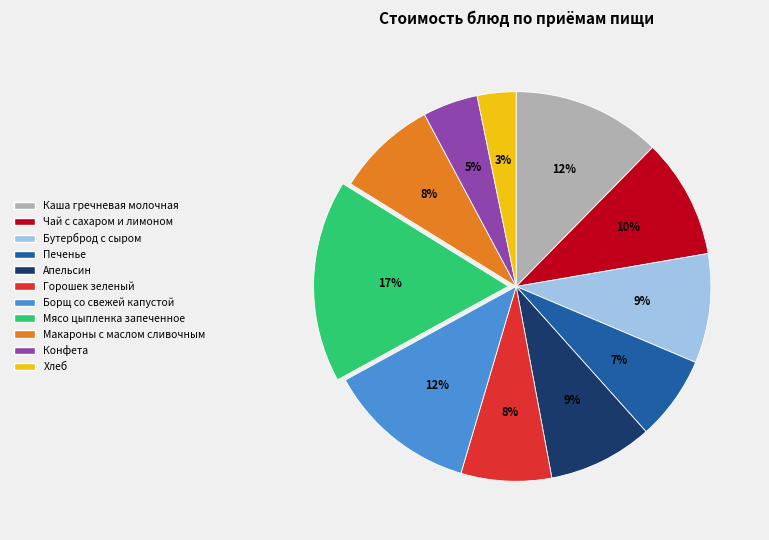

How many slices are in this pie chart?

11